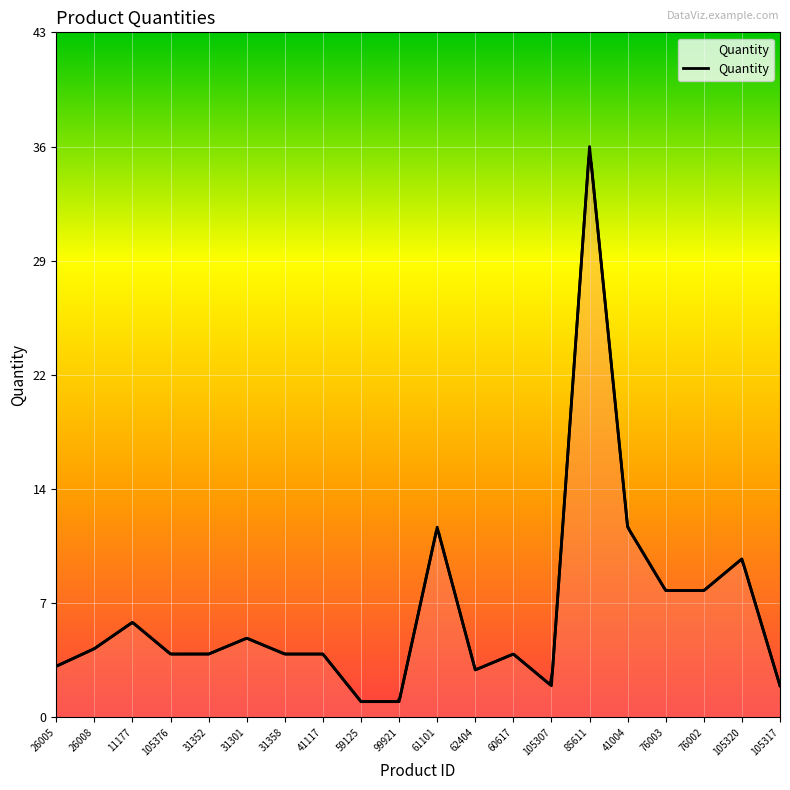

How many interior local valleys (lower than both neighbors) does the data have?

2